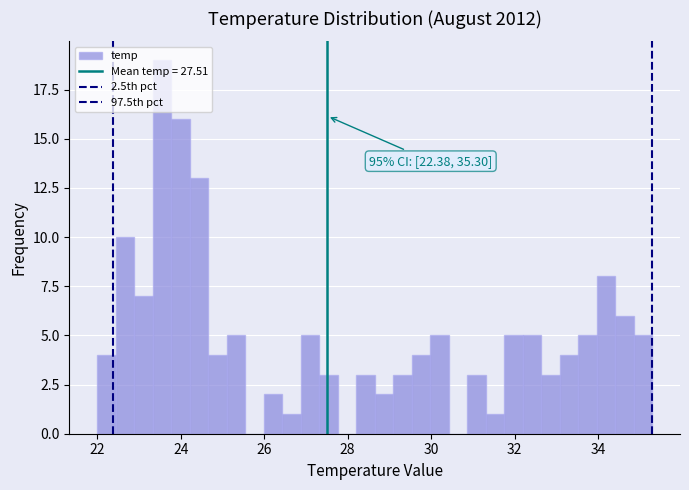

Around what value on the x-axis is the tallest bar? Give the approximate position of its centre, as read against the axis.

23.6